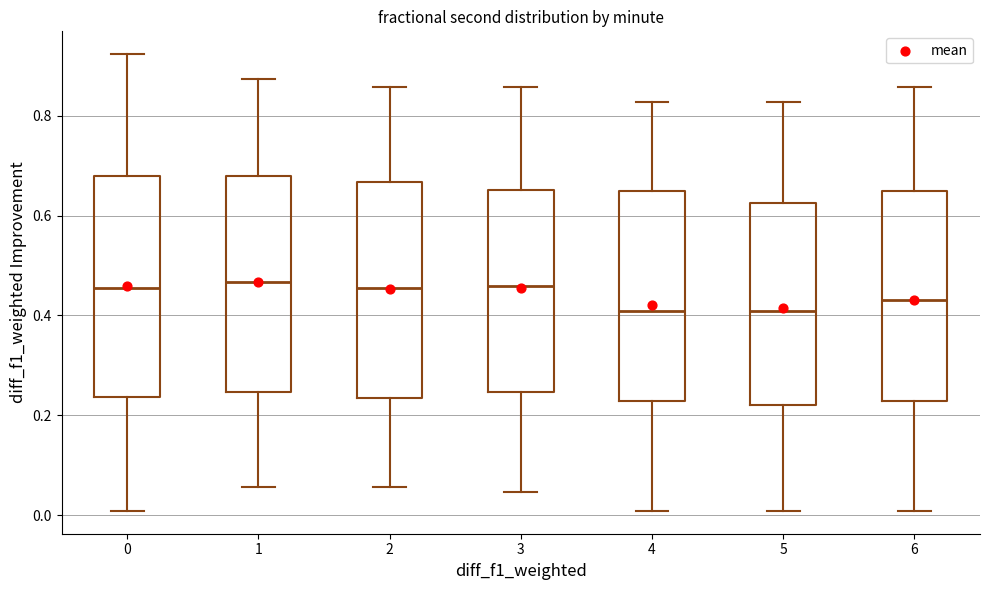

Where does the upper whisker of the box at x = 1 end on the y-axis? The values are not printed on the chart, so give them approximately, as read against the axis.

0.88